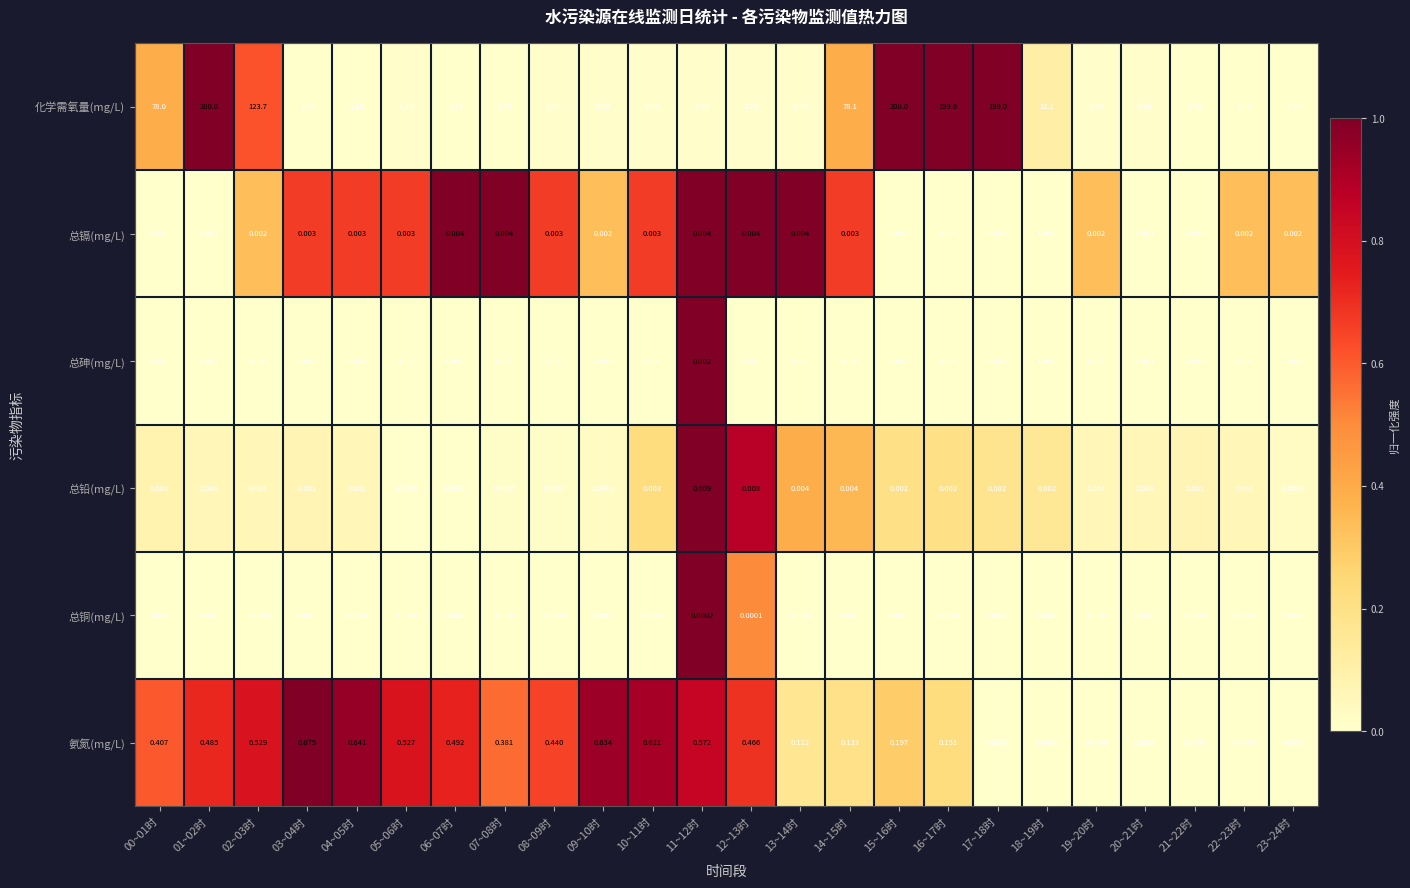

Which series has the largest total across all categories?

化学需氧量(mg/L)